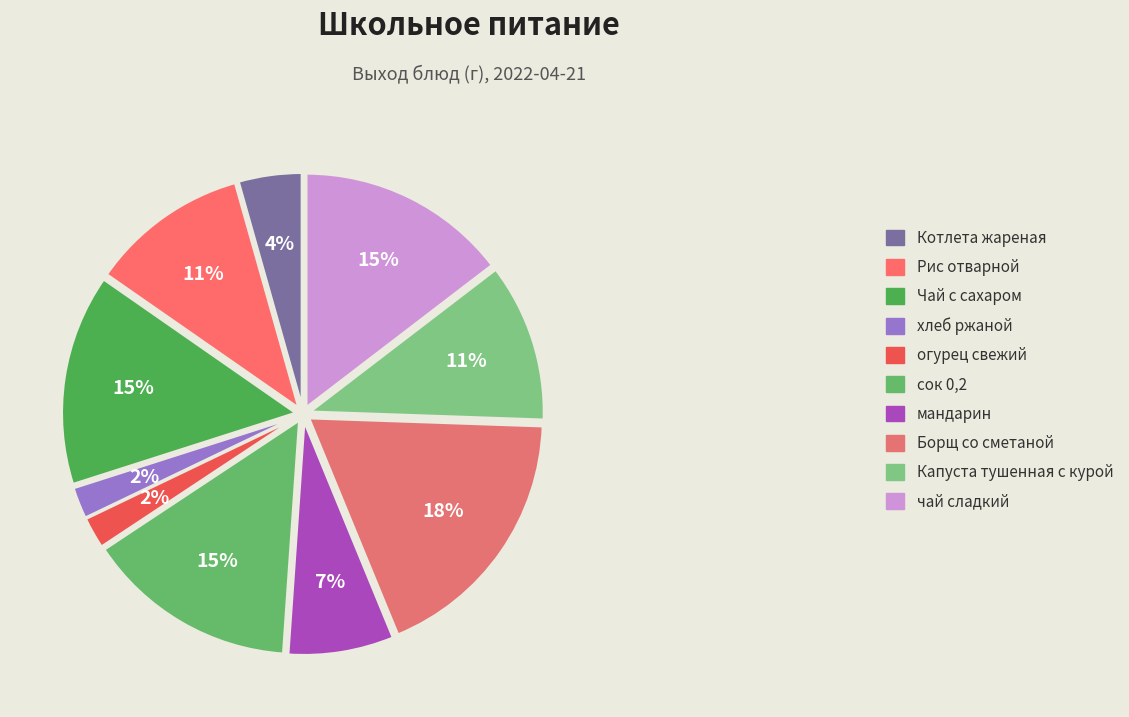

Combined, do хлеб ржаной and Борщ со сметаной account for over 50%?

No